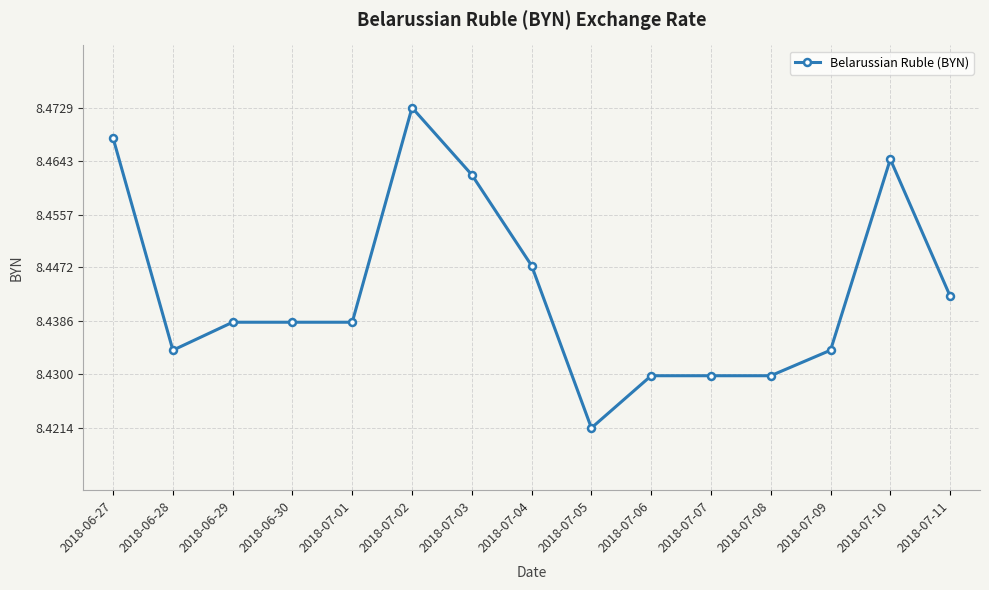

What is the difference between the maximum and minimum values?

0.1